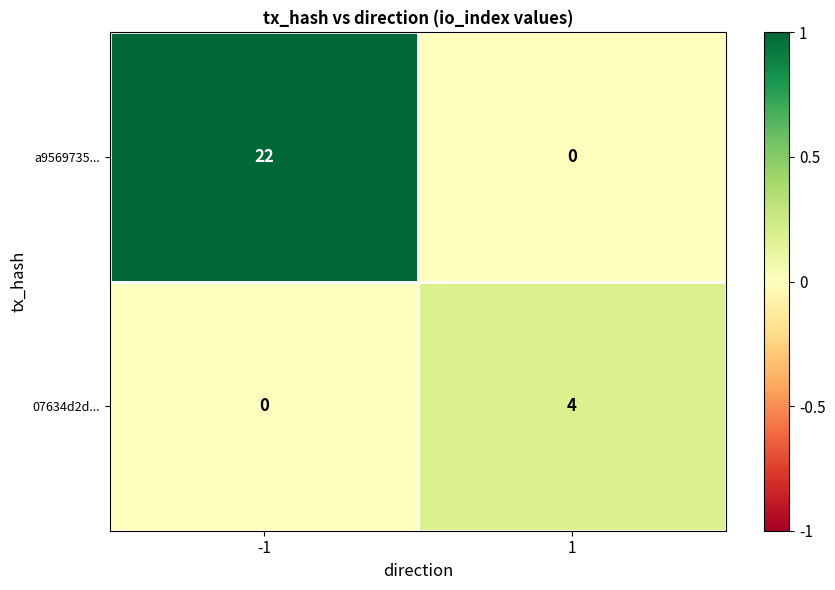

Which series has the widest spread of values?

a9569735...